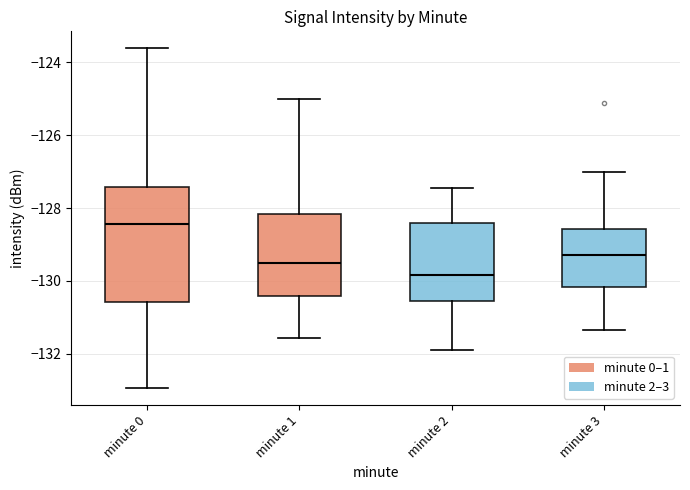

Where is the lower edge of the box for minute 3 on the y-axis? The values are not printed on the chart, so give them approximately, as read against the axis.

-130.2